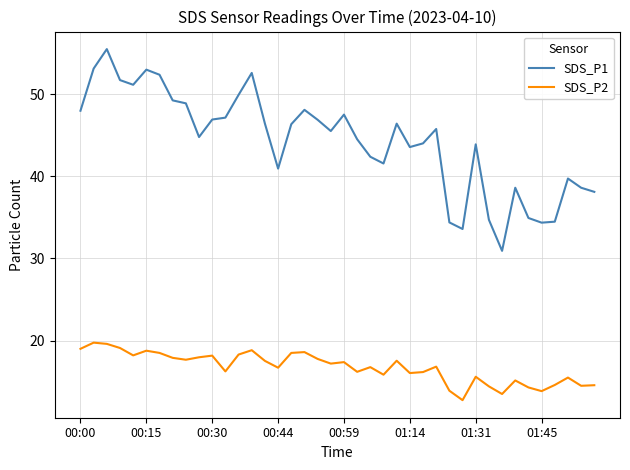

Which series has the widest spread of values?

SDS_P1